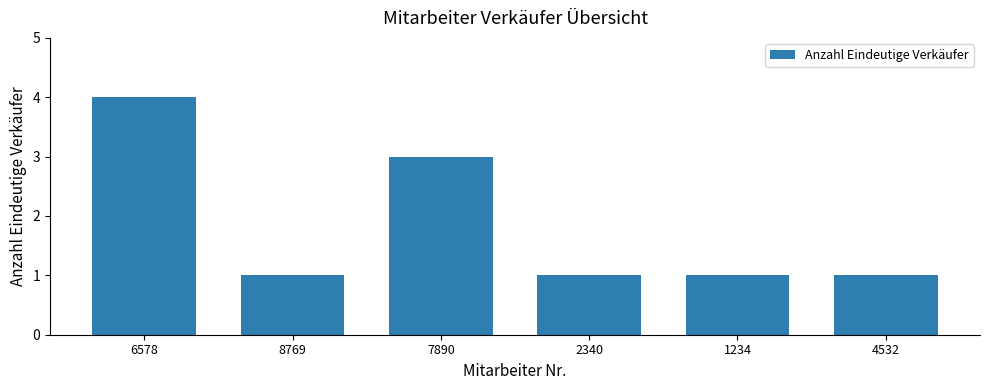

How many data points does each series have?

6